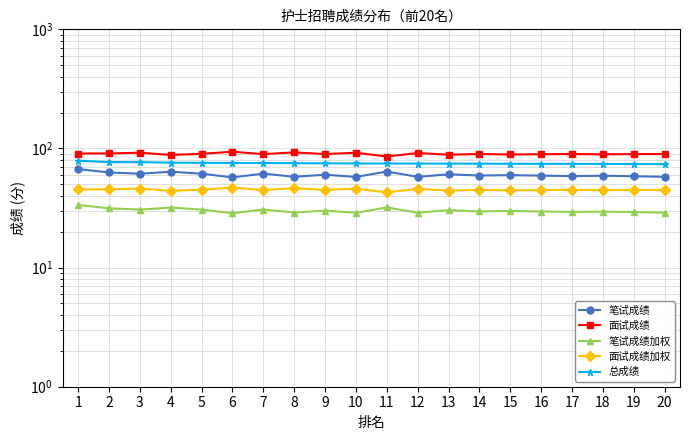

List the series in order of their peak value, highest first.

面试成绩, 总成绩, 笔试成绩, 面试成绩加权, 笔试成绩加权